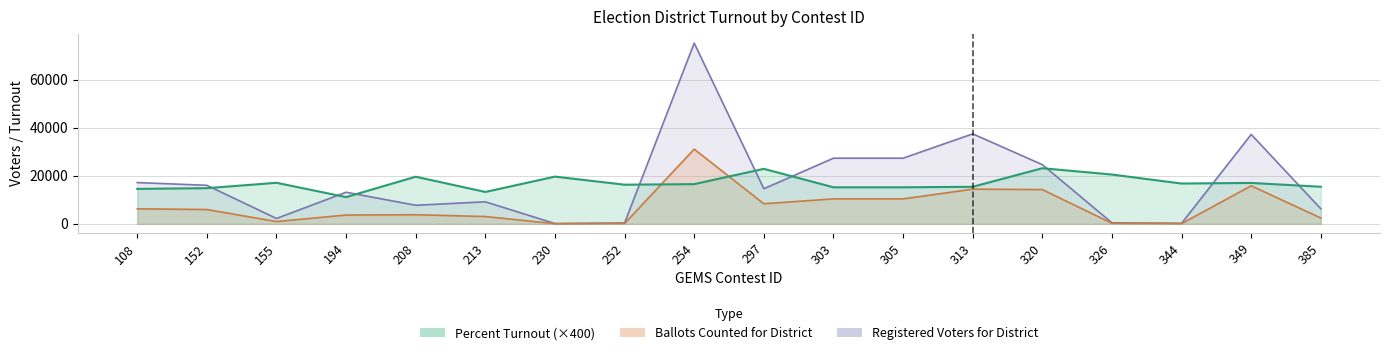

List the labels in order of Percent Turnout for District value, largest first.

320, 297, 326, 230, 208, 155, 349, 344, 254, 252, 385, 313, 303, 305, 152, 108, 213, 194